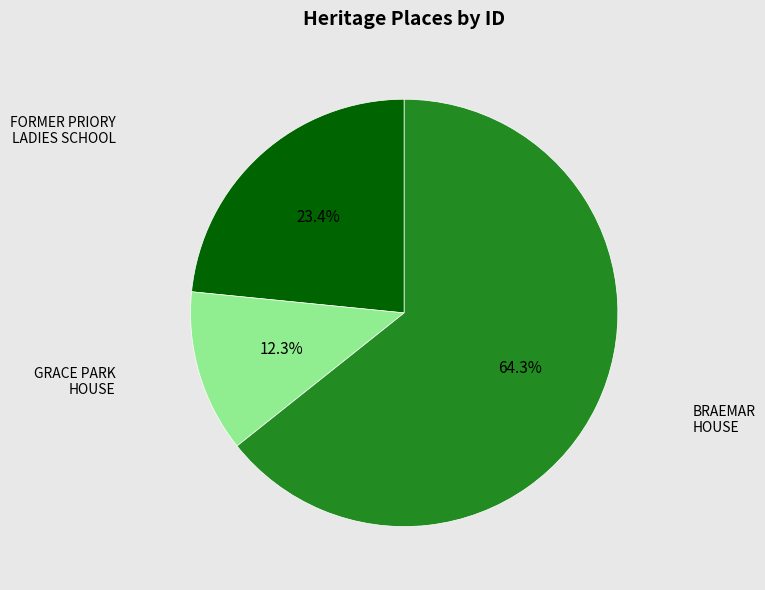

What percentage is NOT represented by FORMER PRIORY LADIES SCHOOL?

76.6%